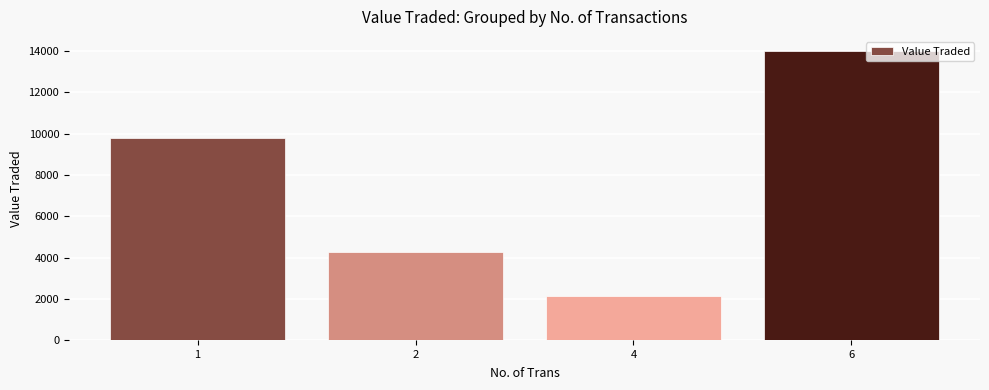

The chart shows a value of 13974 at 6. True or false?

True